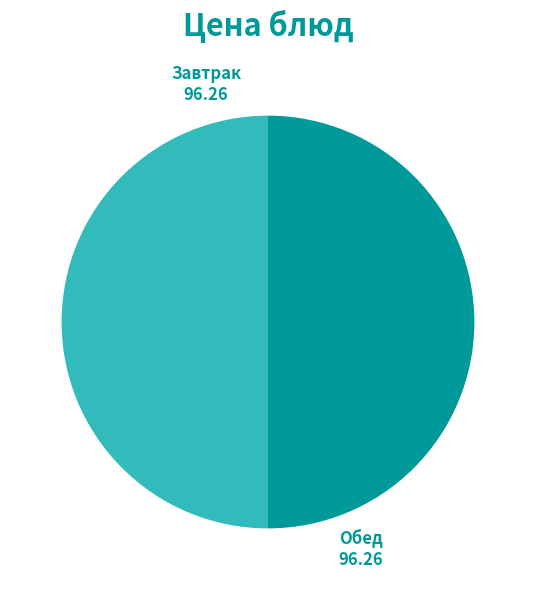

Is it true that Завтрак is 50% of the pie?

True